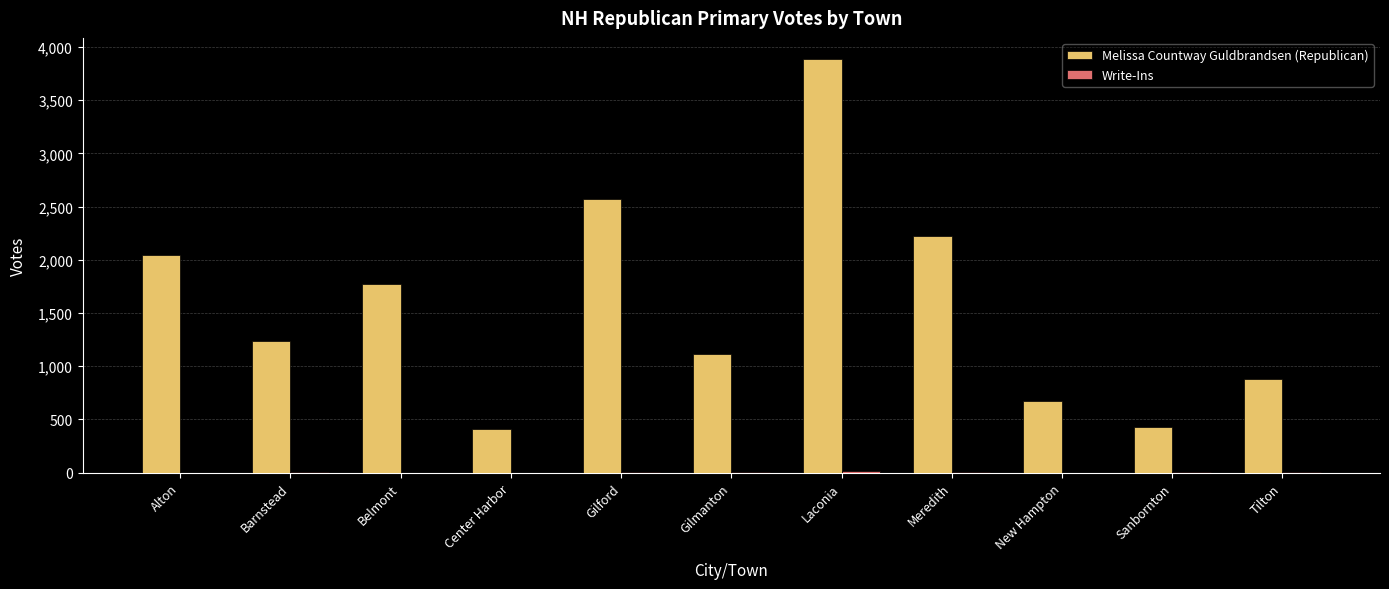

At which label is Melissa Countway Guldbrandsen (Republican) closest to 2149?

Meredith